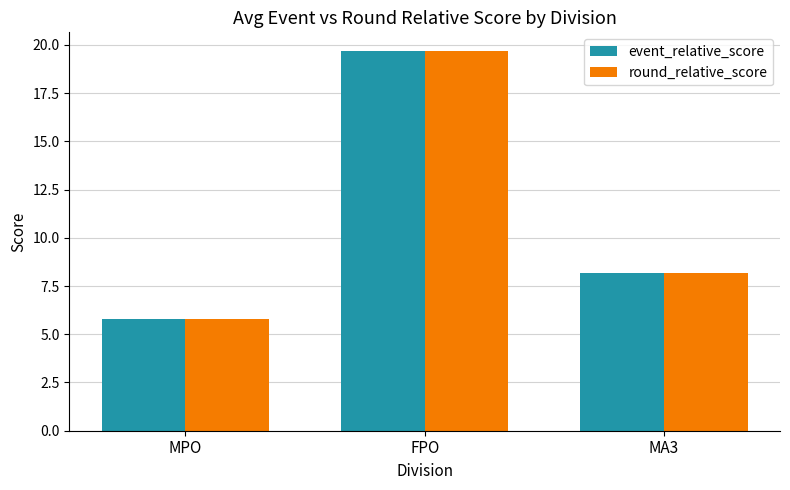

What are all the series names shown in the legend?

event_relative_score, round_relative_score